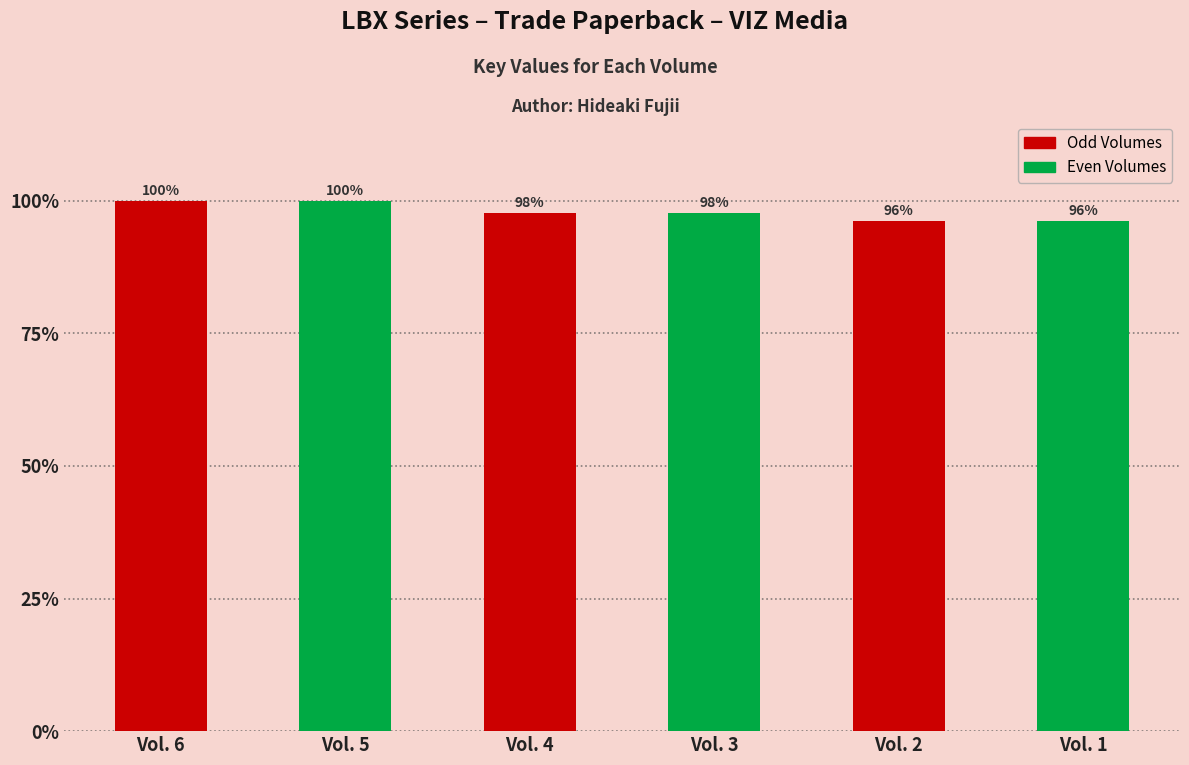

Does the chart contain any negative values?

No